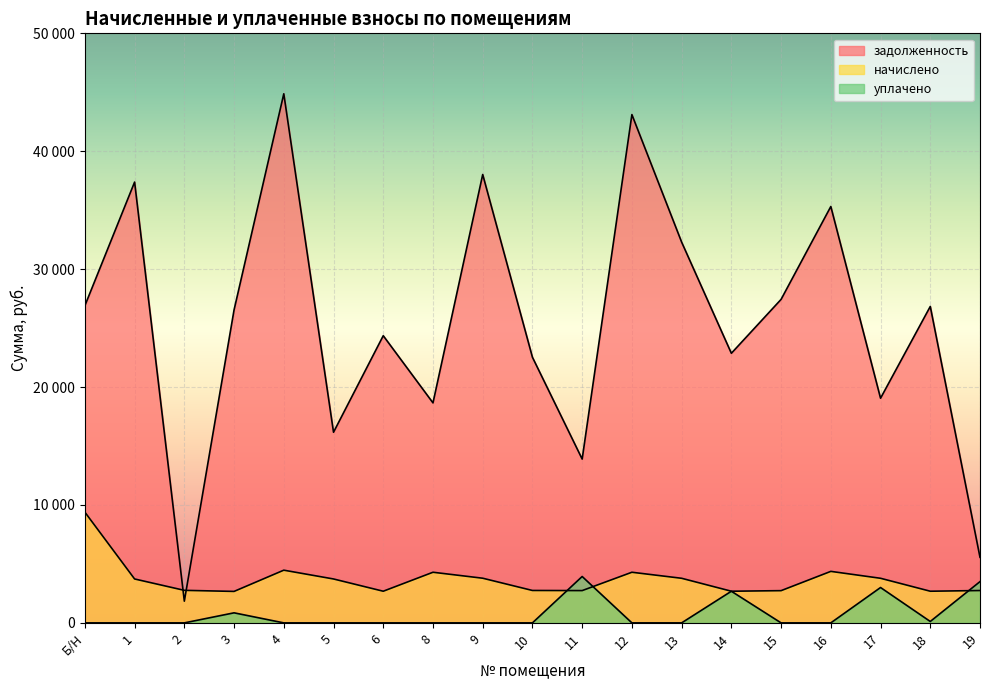

List the series in order of their peak value, highest first.

задолженность, начислено, уплачено